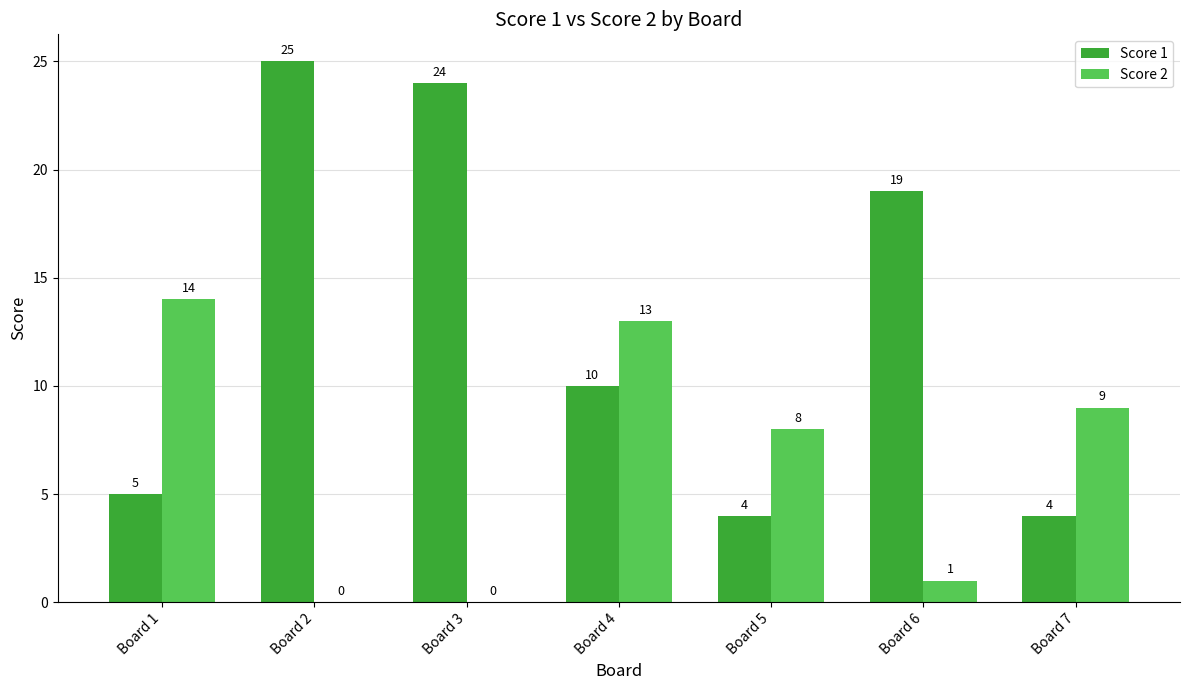

Which series changed the most between Board 1 and Board 5?

Score 2